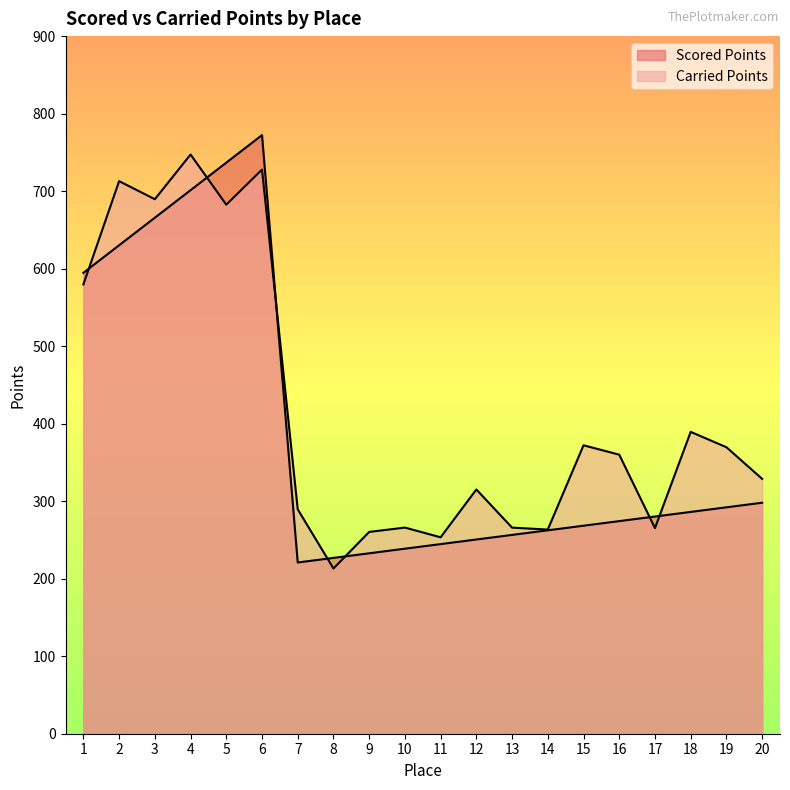

What is the minimum value shown in the chart?

213.2